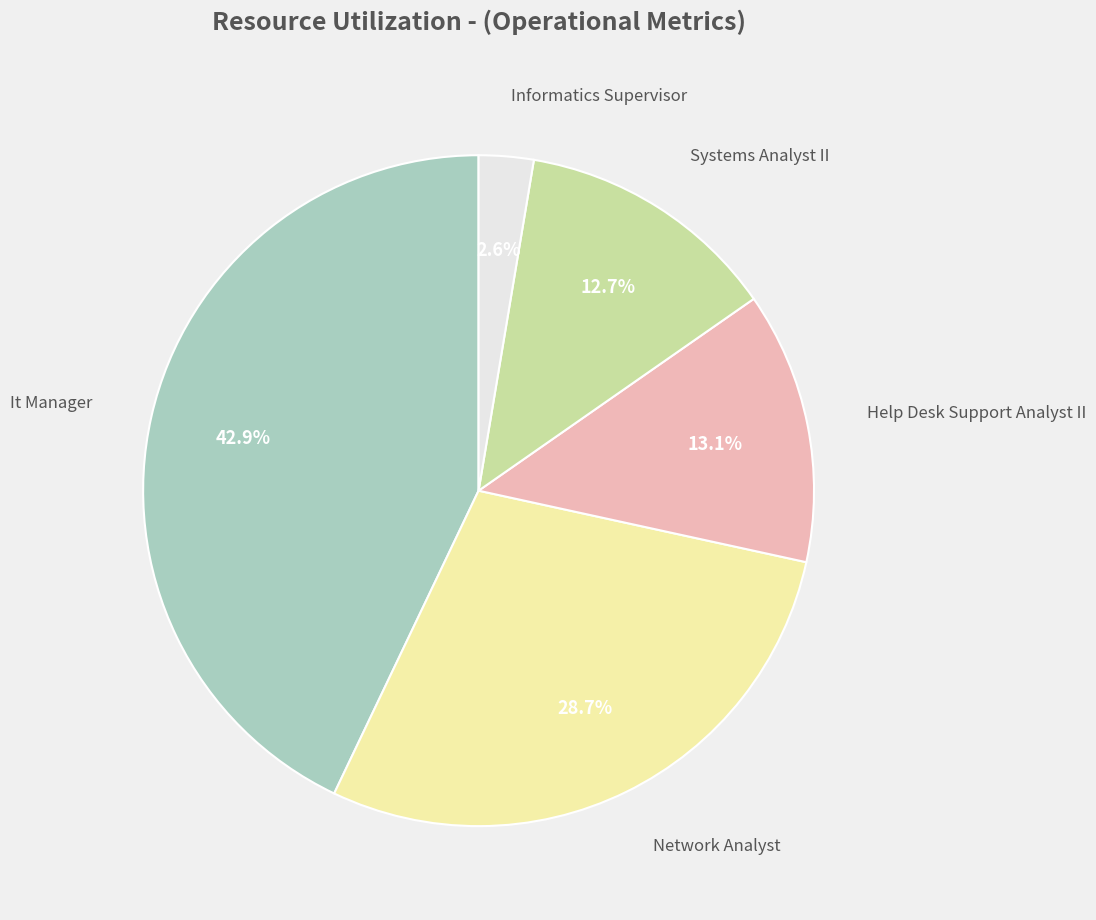

Is there a majority slice in this chart?

No